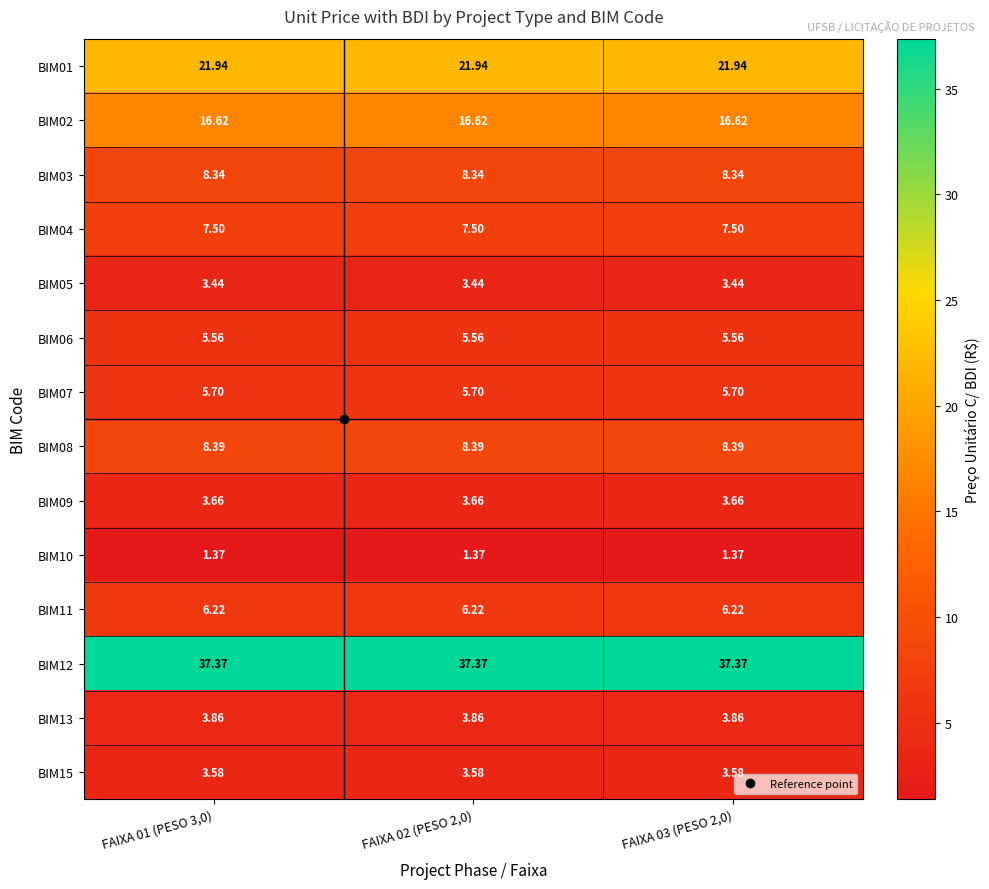

How many distinct data groups are displayed?

14